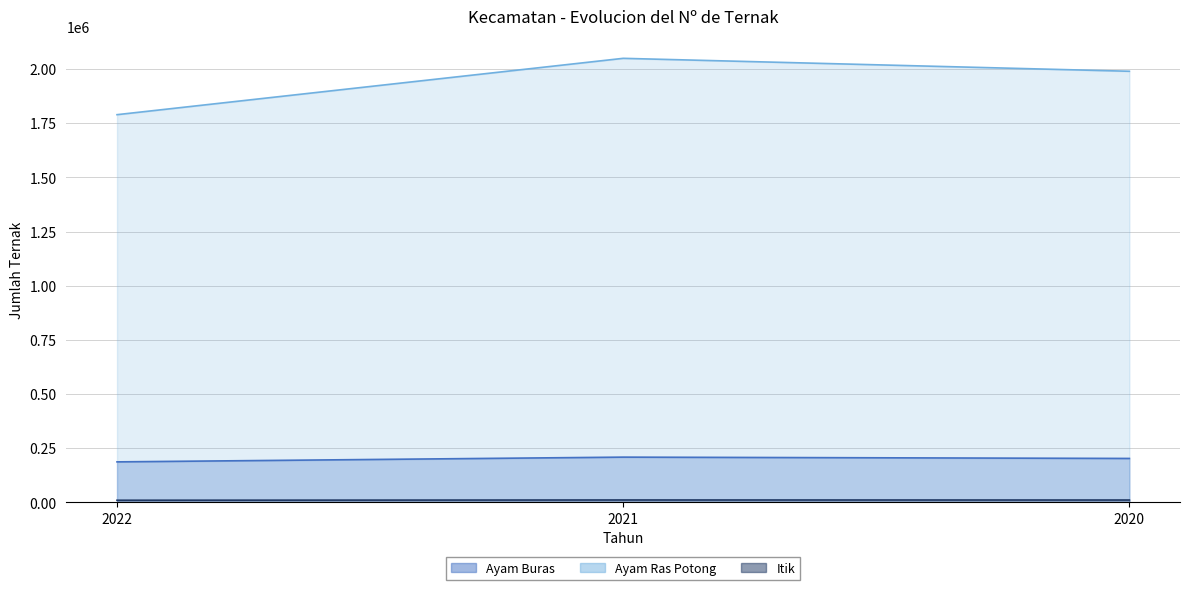

What is the value of the Ayam Ras Potong point at the 3rd from the left?

1989901